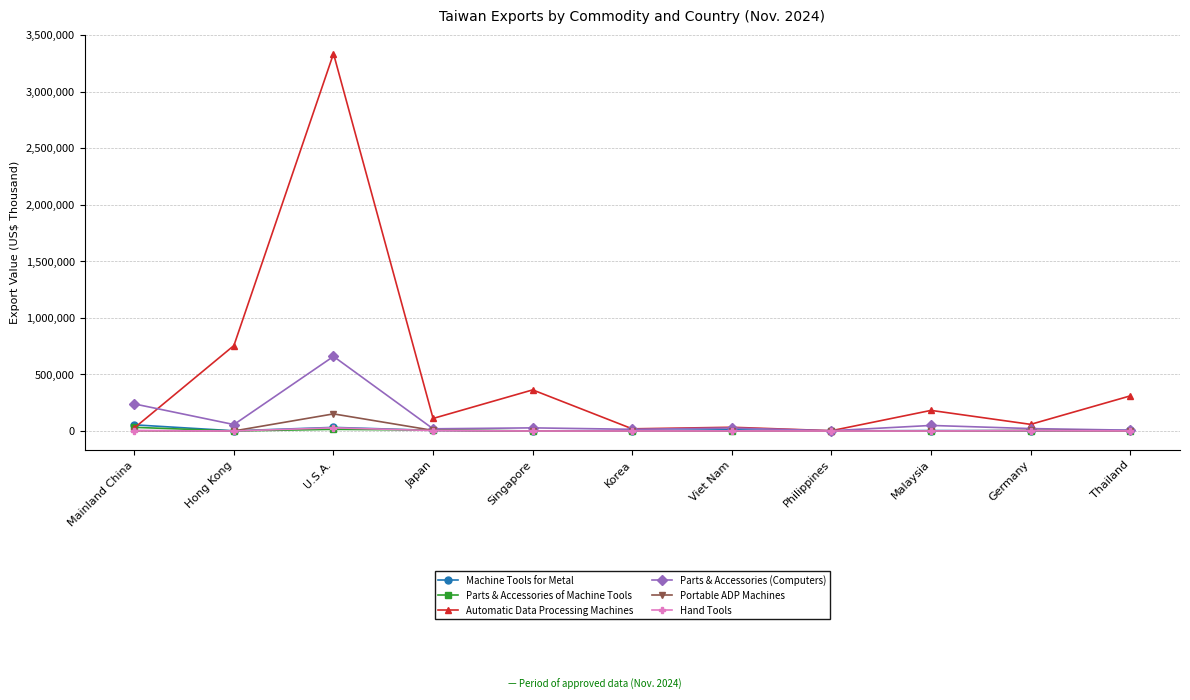

True or false: Portable ADP Machines has a value of 151516 at U.S.A..

True